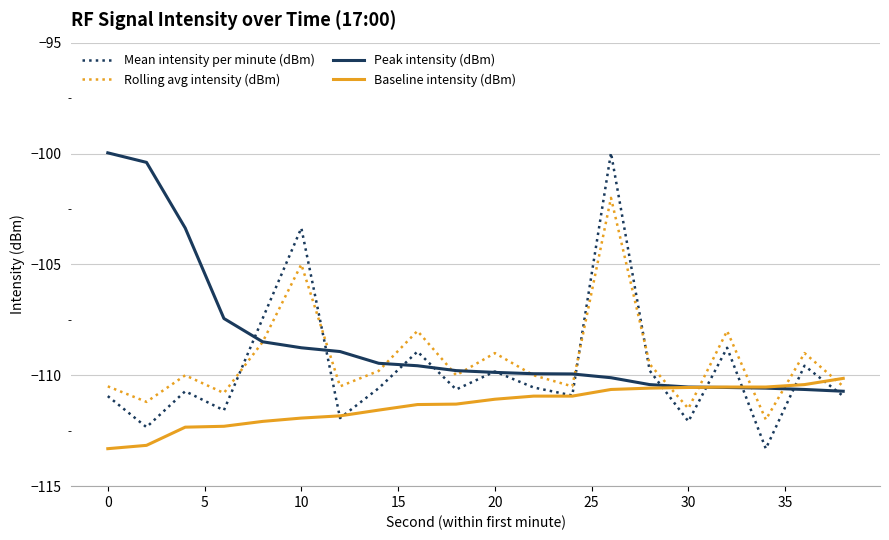

Which series has the largest range (max minus min)?

Mean intensity per minute (dBm)